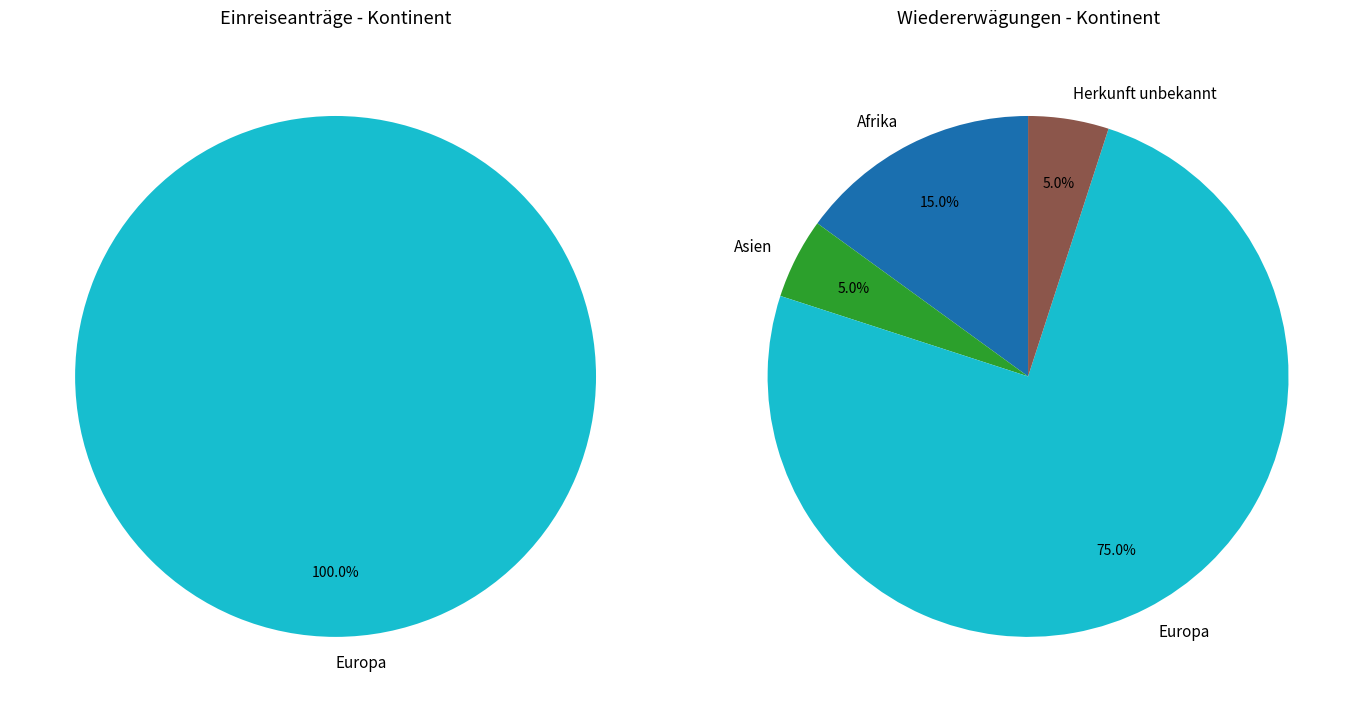

What is the majority slice?

Europa